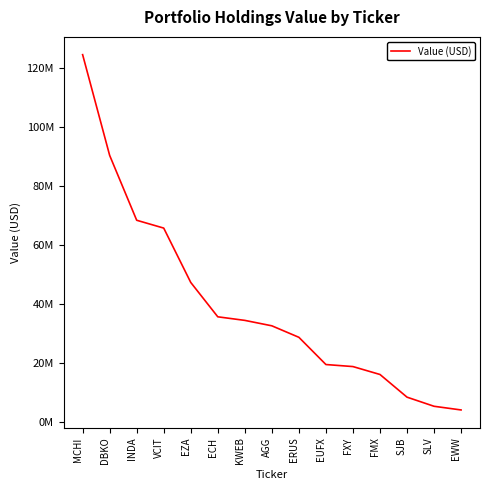

Is this an area chart (filled region under the line)?

No